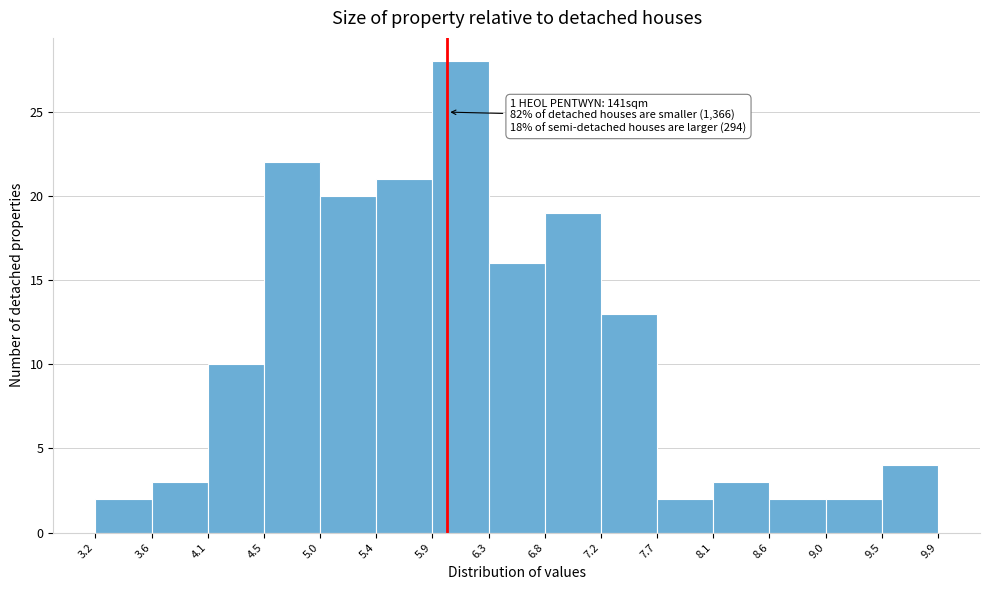

Which range on the x-axis has the tallest bar?

5.9 to 6.3